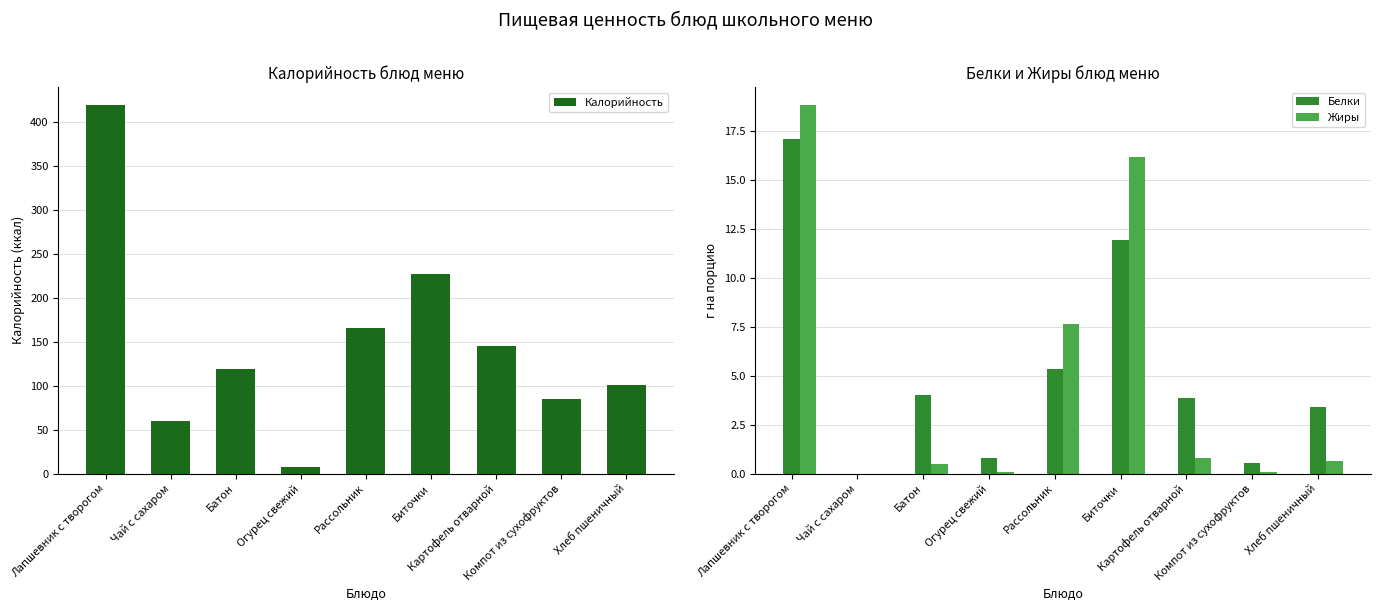

Reading left to right, what are all the values shown in this chart?

Калорийность: Лапшевник с творогом=418.6	Чай с сахаром=60.0	Батон=119.0	Огурец свежий=7.0	Рассольник=165.6	Биточки=227.1	Картофель отварной=144.8	Компот из сухофруктов=85.2	Хлеб пшеничный=100.5
Белки: Лапшевник с творогом=17.1	Чай с сахаром=0.0	Батон=4.0	Огурец свежий=0.8	Рассольник=5.3	Биточки=11.9	Картофель отварной=3.9	Компот из сухофруктов=0.6	Хлеб пшеничный=3.4
Жиры: Лапшевник с творогом=18.8	Чай с сахаром=0.0	Батон=0.5	Огурец свежий=0.1	Рассольник=7.7	Биточки=16.2	Картофель отварной=0.8	Компот из сухофруктов=0.1	Хлеб пшеничный=0.7